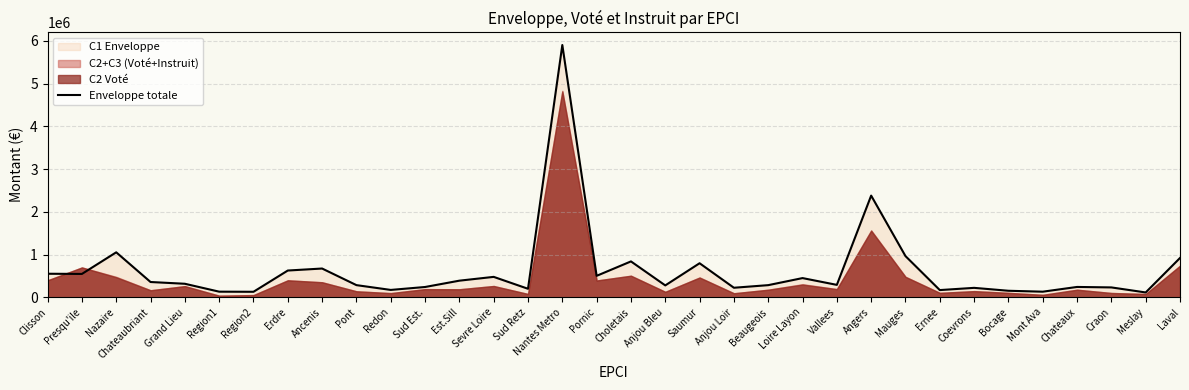

How many values are below 315664?

17